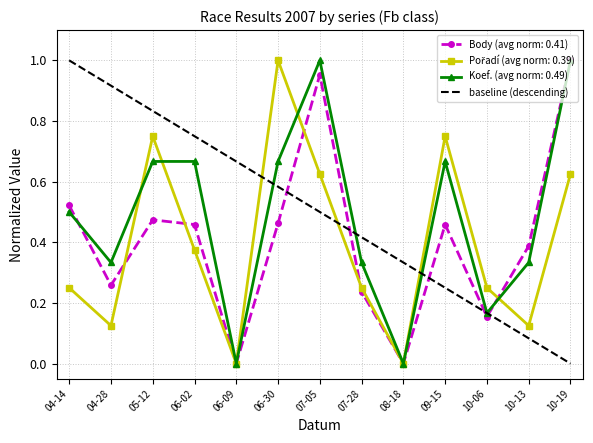

Does the chart display data point markers on the line(s)?

Yes